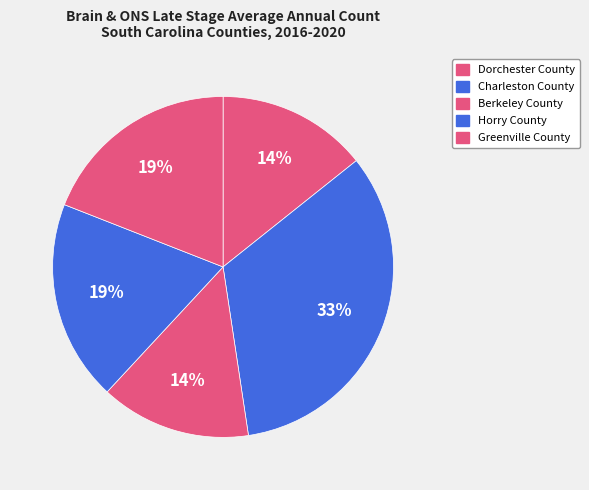

True or false: Dorchester County accounts for 14% of the total.

True